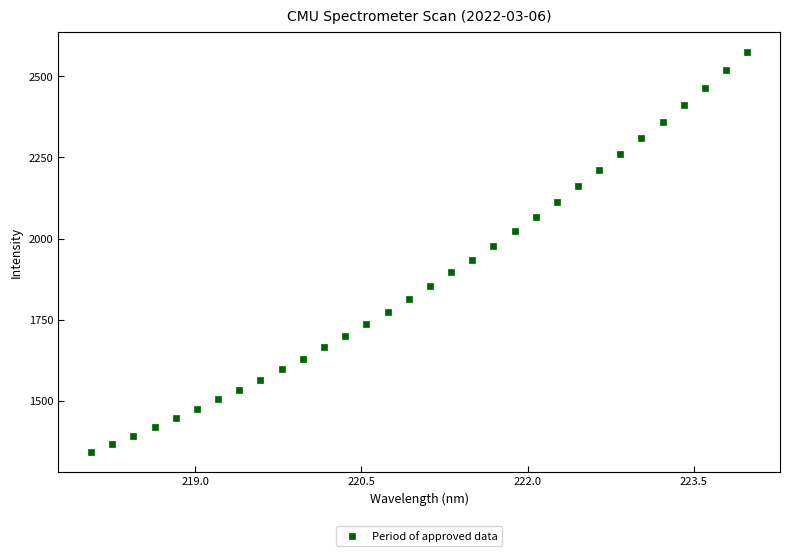

What is the range of X values (max minus min)?

5.9